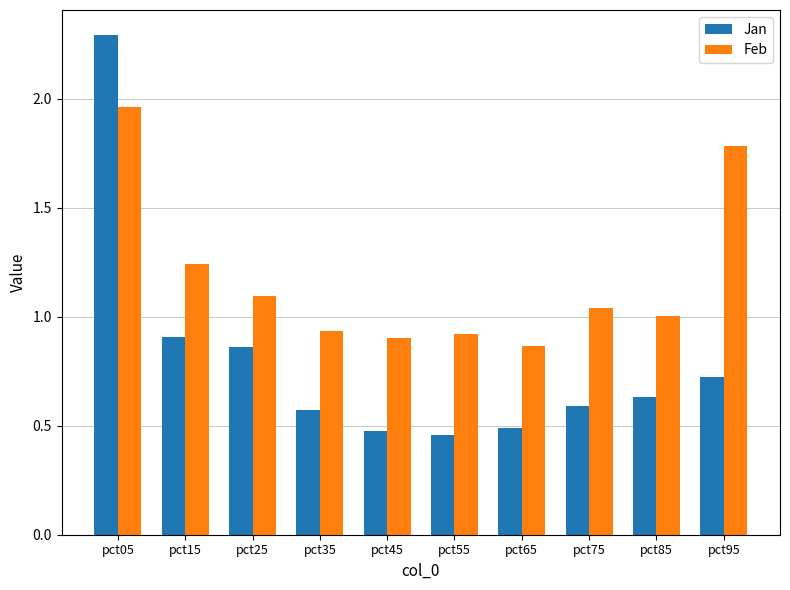

What are all the series names shown in the legend?

Jan, Feb